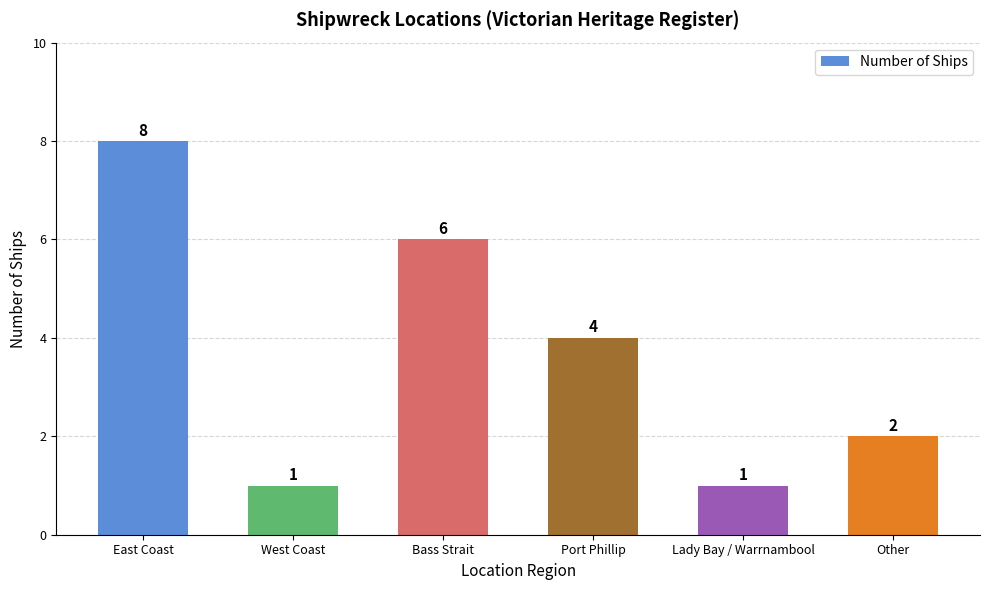

Between Bass Strait and Port Phillip, which is larger?

Bass Strait